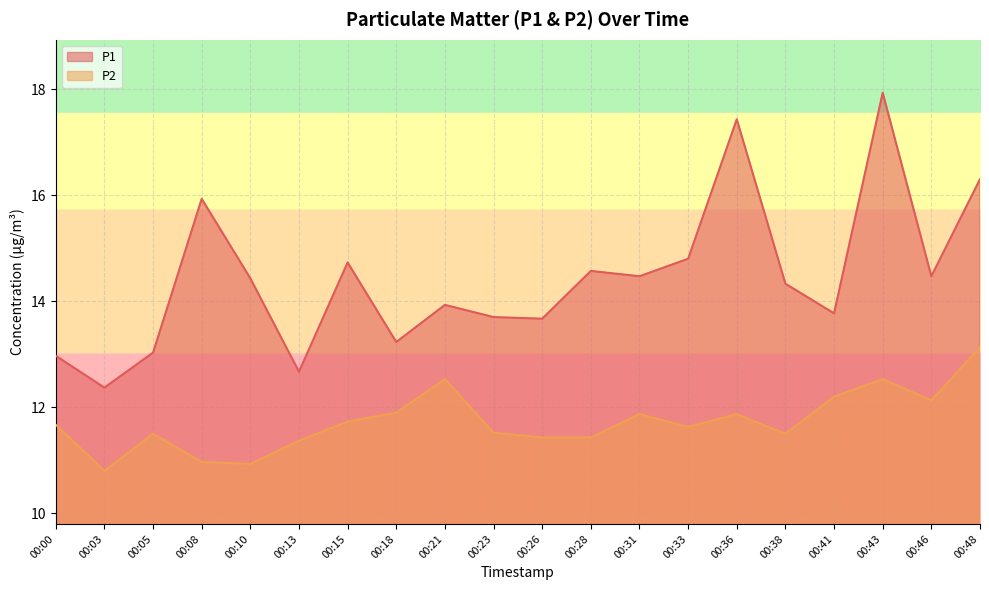

Where is P1 nearest to the value 15?

00:33